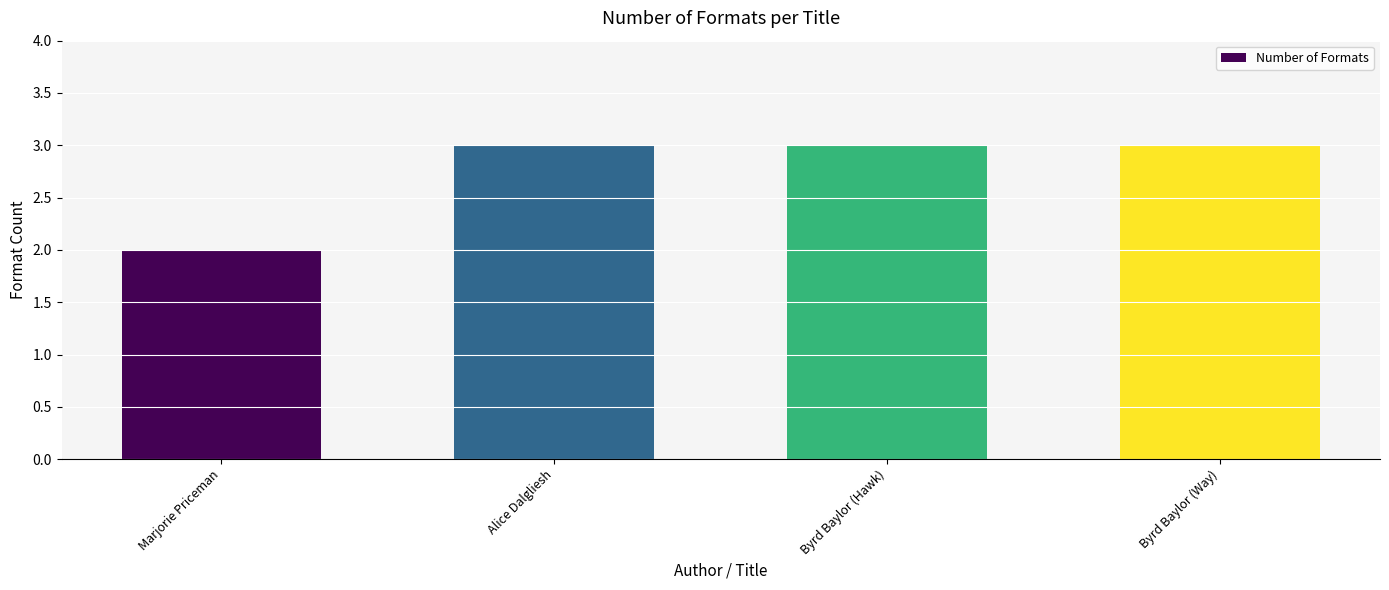

What is the sum of all values?

11